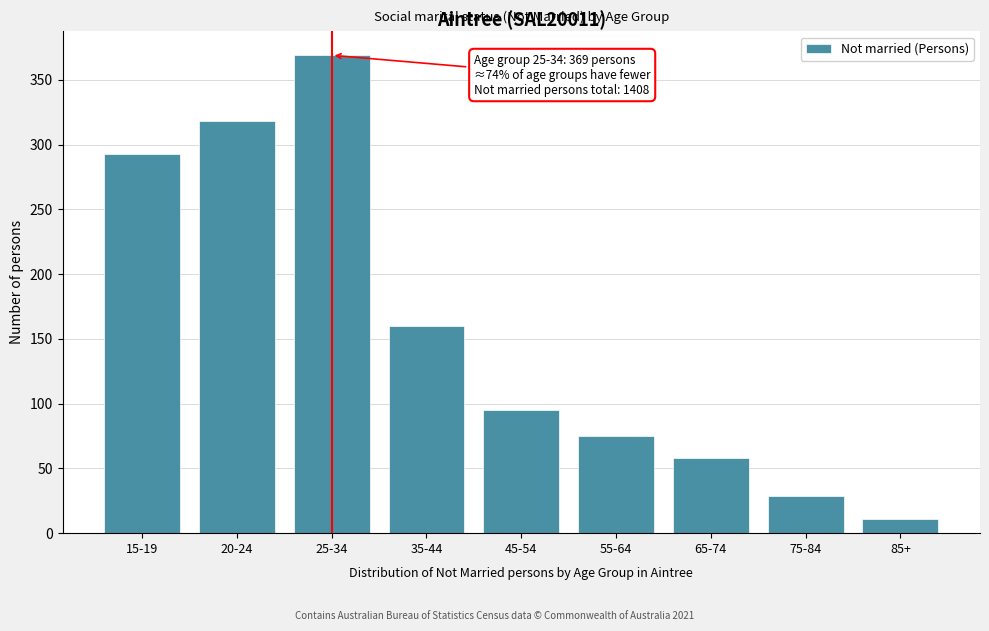

Reading left to right, extract all data points from this chart.

15-19=293	20-24=318	25-34=369	35-44=160	45-54=95	55-64=75	65-74=58	75-84=29	85+=11